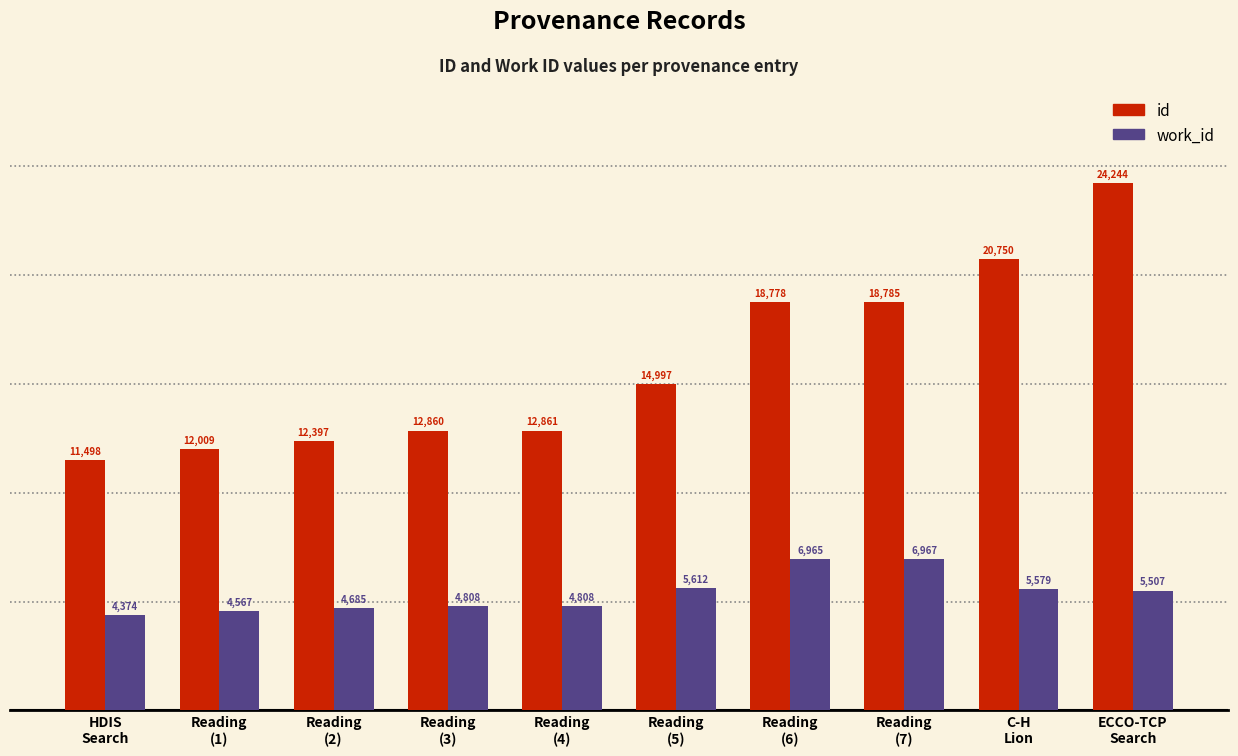

What is the average value of the id series?

15918